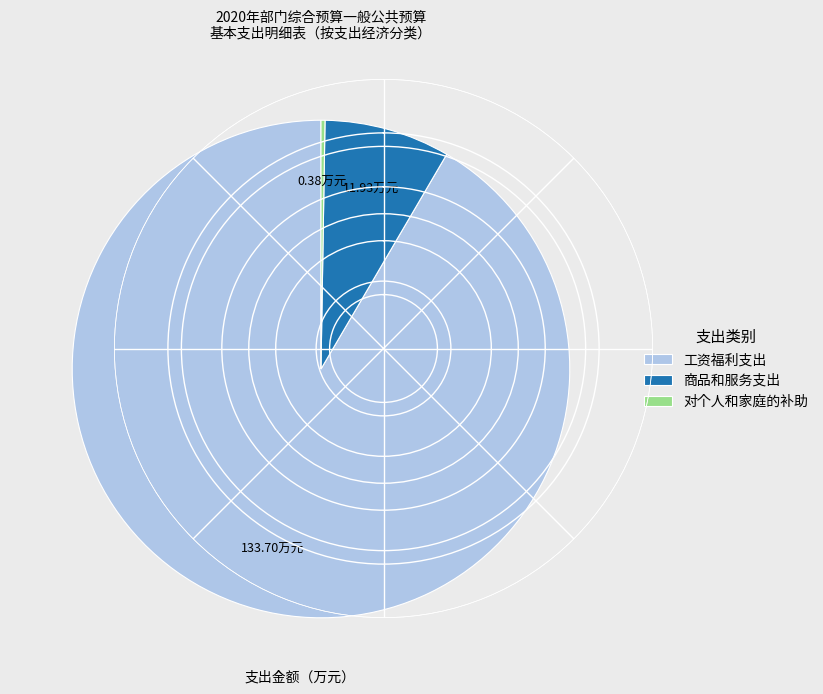

Approximately how many times larger is the value at 工资福利支出 compared to 商品和服务支出?

11.2